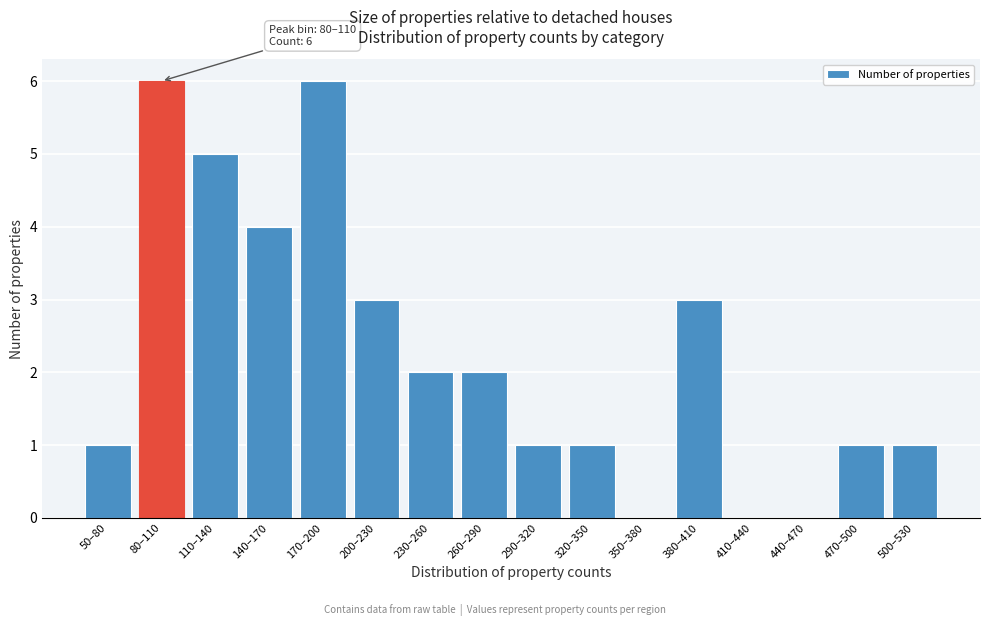

Reading left to right, what are all the values shown in this chart?

50–80=1	80–110=6	110–140=5	140–170=4	170–200=6	200–230=3	230–260=2	260–290=2	290–320=1	320–350=1	350–380=0	380–410=3	410–440=0	440–470=0	470–500=1	500–530=1